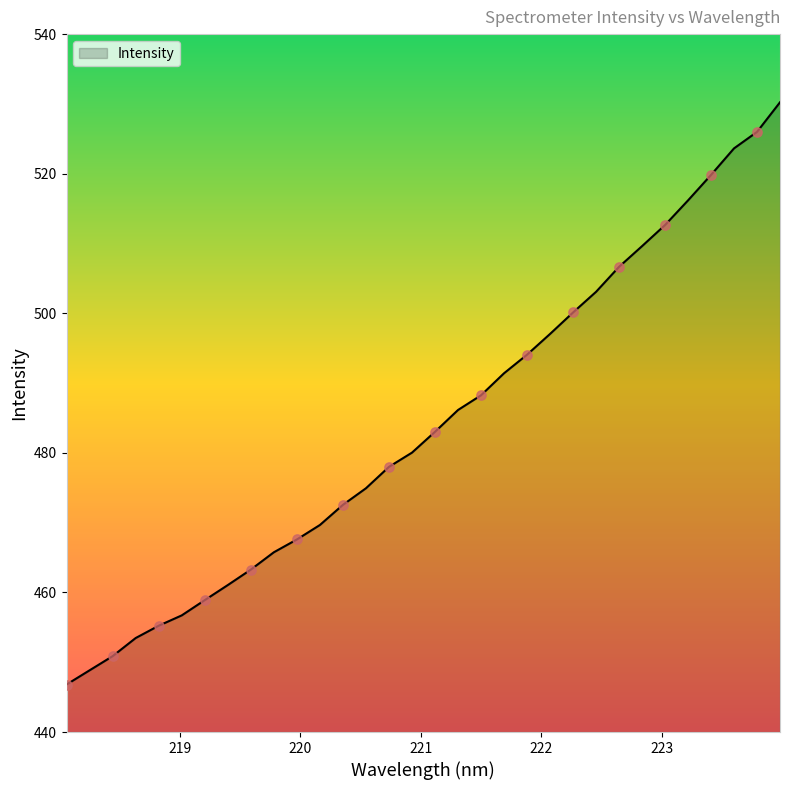

What is the maximum value shown in the chart?

530.2